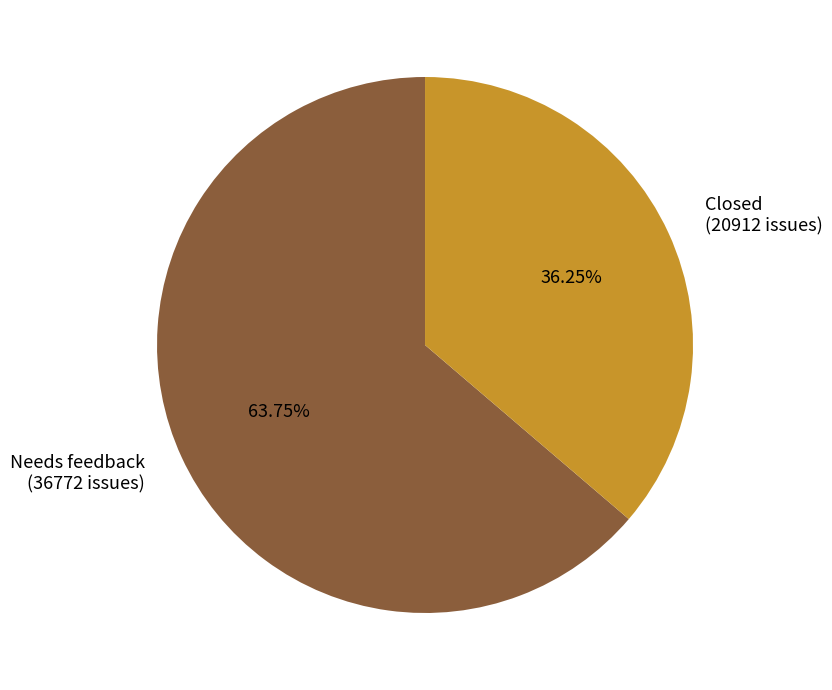

Does Closed account for over 50% of the chart?

No